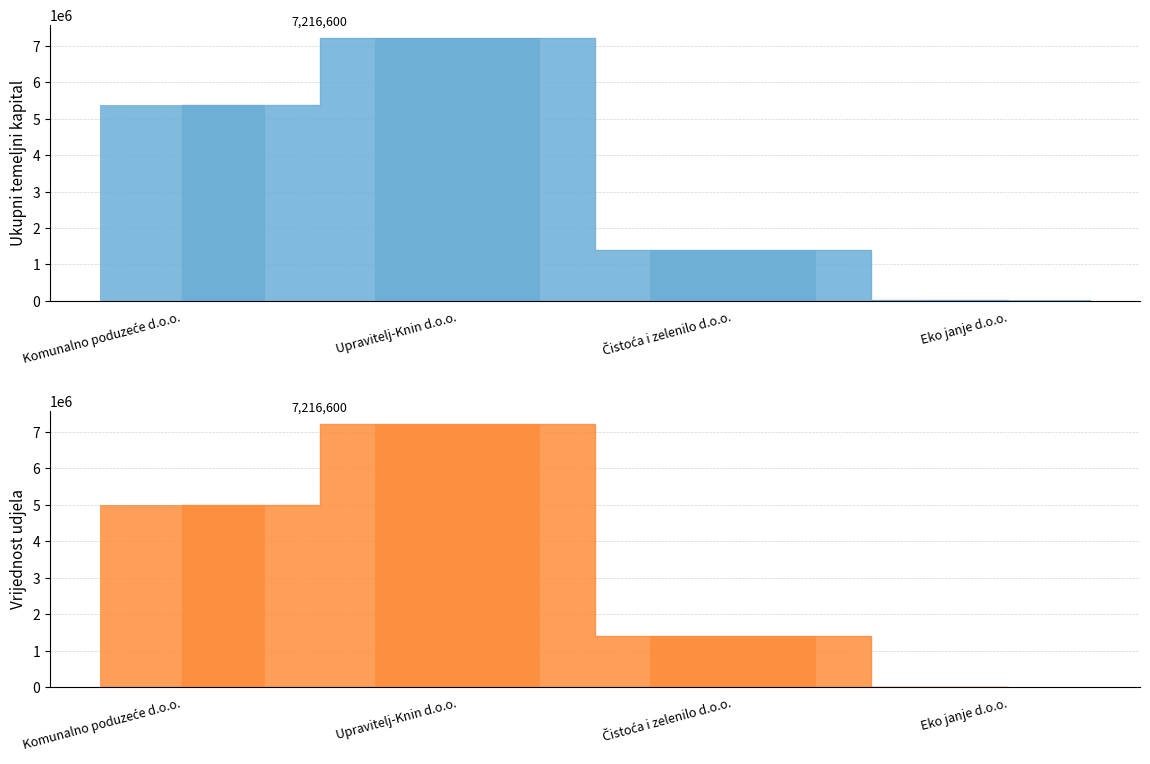

The Ukupni temeljni kapital series shows 33985 at Eko janje d.o.o.. True or false?

False